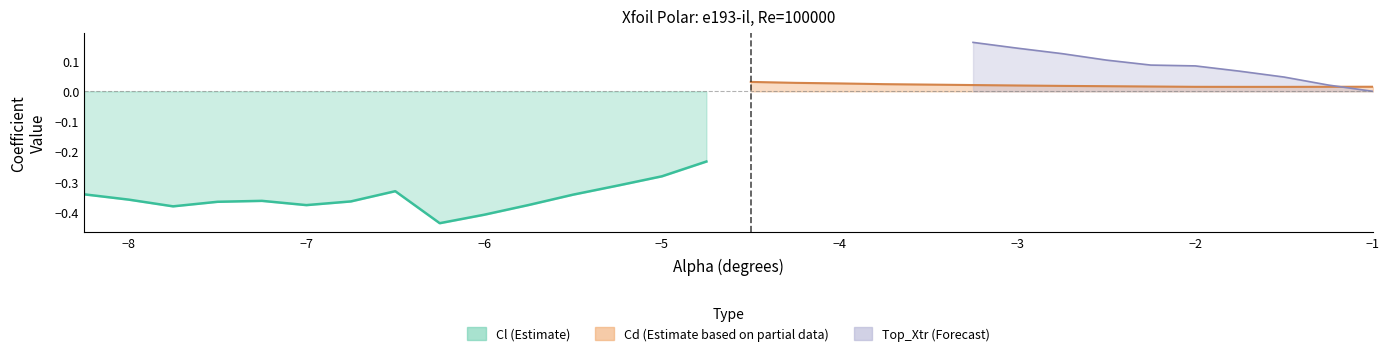

Which series has the largest total across all categories?

Top_Xtr